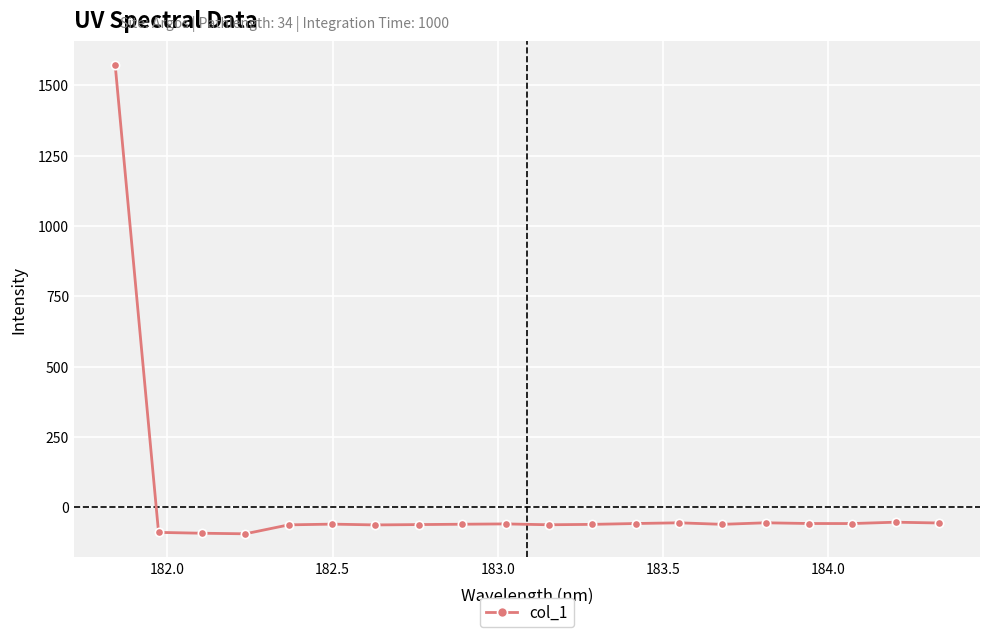

What is the difference between the maximum and minimum values?

1666.0